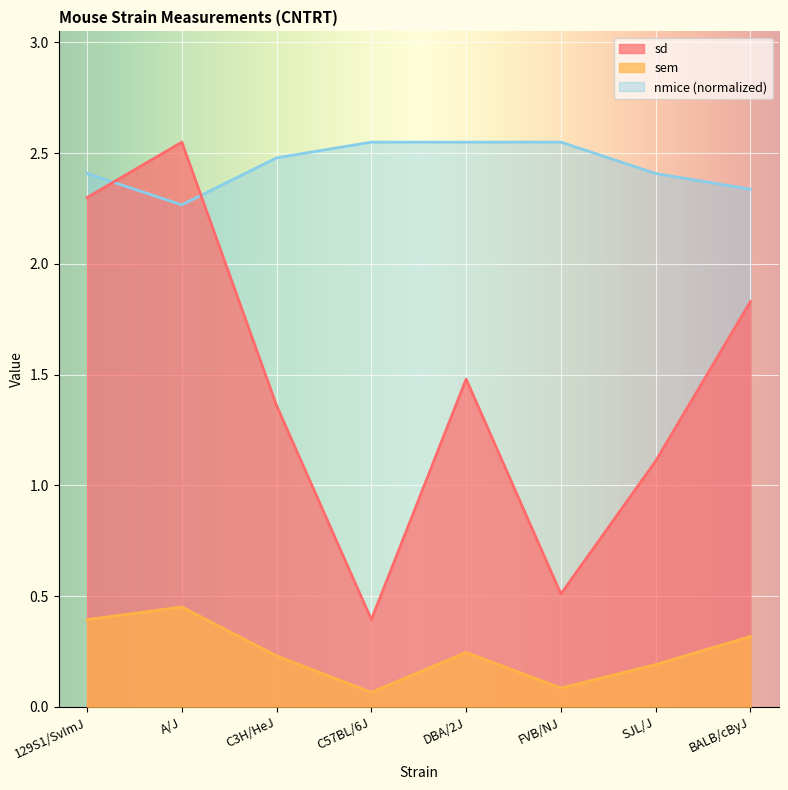

How many lines are shown in the chart?

3